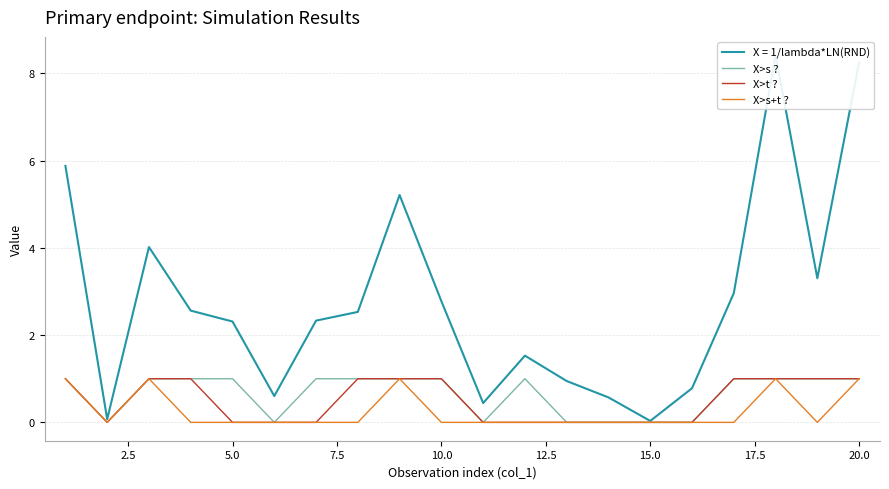

True or false: X>s ? and X>t ? intersect in this chart.

False